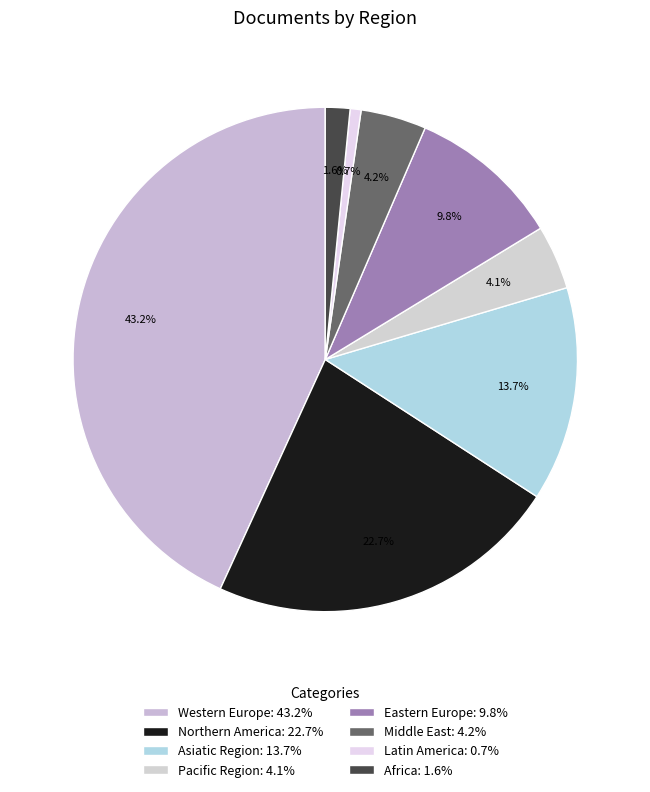

What is the largest slice in the pie chart?

Western Europe